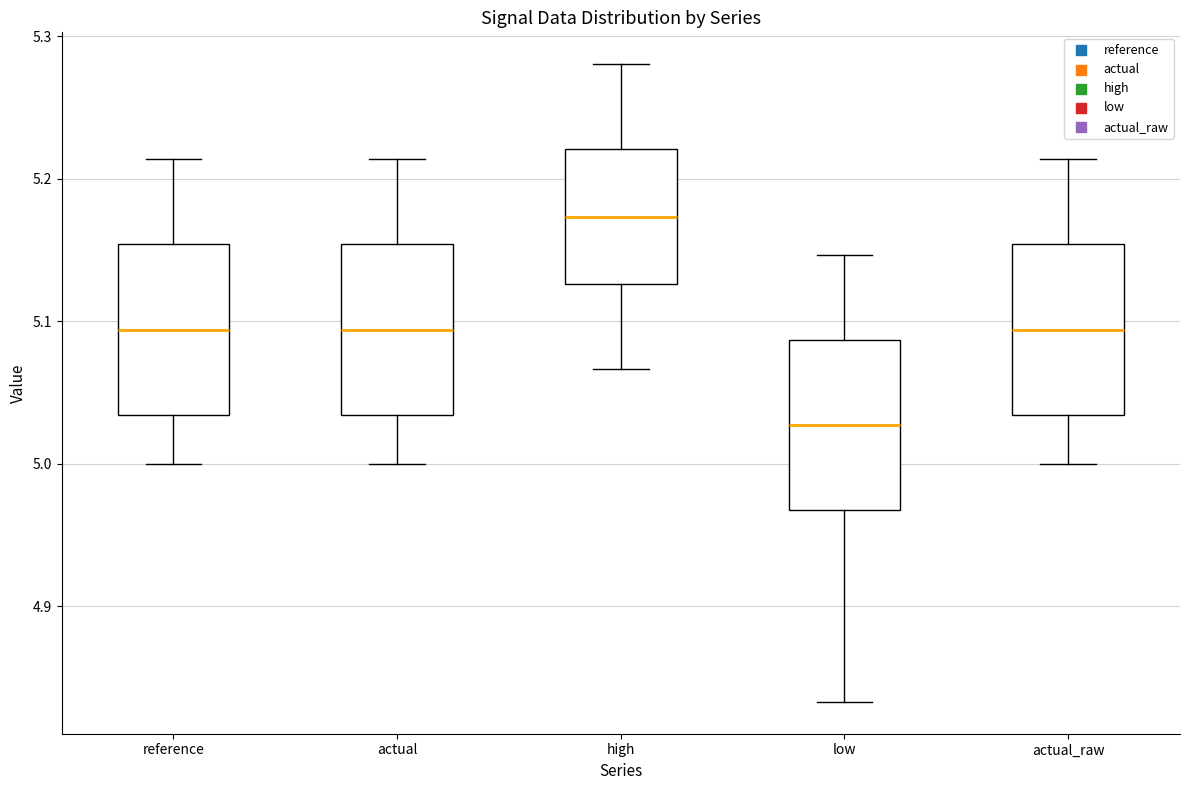

Reading left to right, read every box against the y-axis: the position of its median line, the range the box covers, and the ends of its whiskers. The values are not printed on the chart, so give them approximately, as read against the axis.

reference: median 5.09, box 5.03 to 5.15, whiskers 5.00 to 5.21
actual: median 5.09, box 5.03 to 5.15, whiskers 5.00 to 5.21
high: median 5.17, box 5.13 to 5.22, whiskers 5.07 to 5.28
low: median 5.03, box 4.97 to 5.09, whiskers 4.83 to 5.15
actual_raw: median 5.09, box 5.03 to 5.15, whiskers 5.00 to 5.21